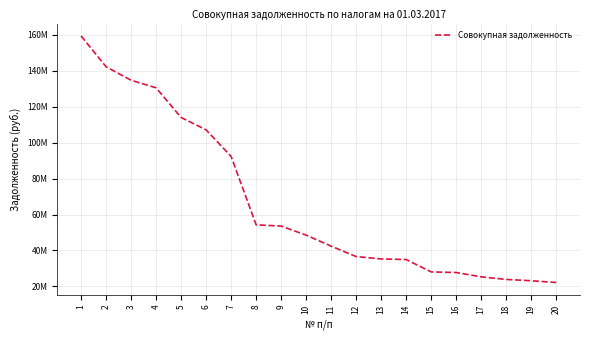

Does the chart display data point markers on the line(s)?

No